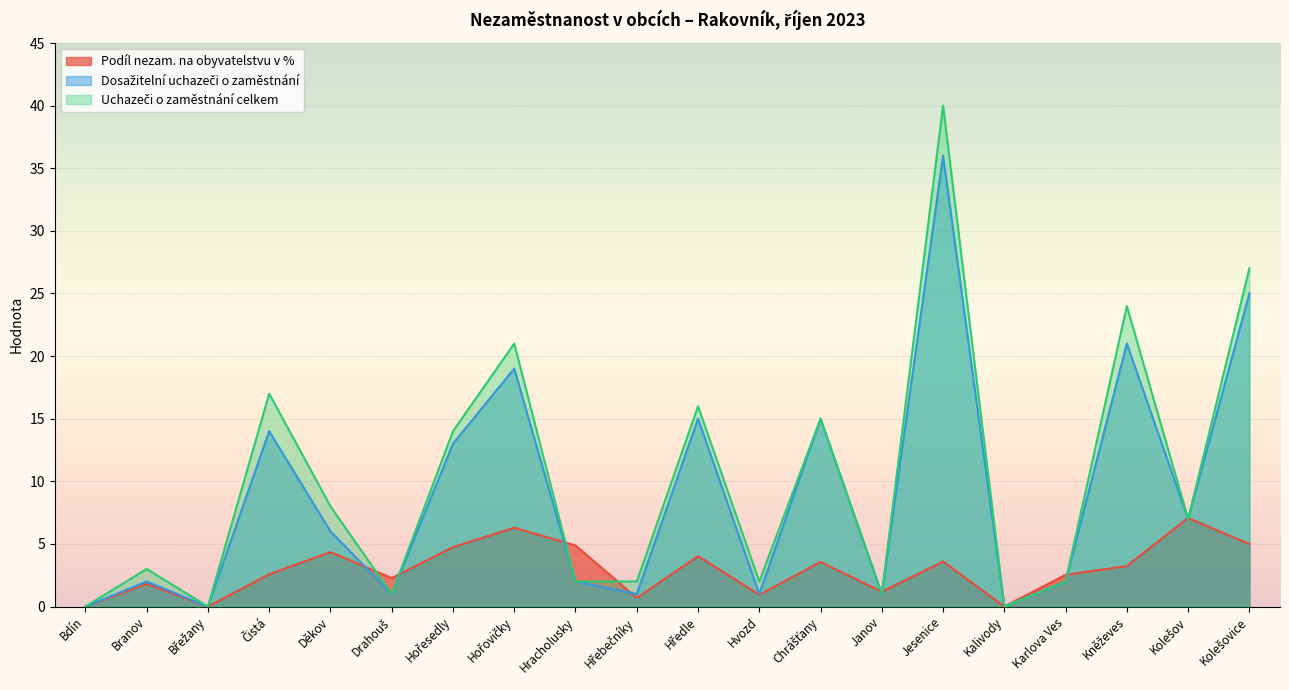

Reading right to left, transcribe all the data shown in this chart.

Podíl nezam. na obyvatelstvu v %: Kolešovice=5.0	Kolešov=7.1	Kněževes=3.2	Karlova Ves=2.5	Kalivody=0.0	Jesenice=3.6	Janov=1.2	Chrášťany=3.6	Hvozd=0.9	Hředle=4.0	Hřebečníky=0.7	Hracholusky=4.9	Hořovičky=6.3	Hořesedly=4.7	Drahouš=2.3	Děkov=4.3	Čistá=2.6	Břežany=0.0	Branov=1.8	Bdín=0.0
Dosažitelní uchazeči o zaměstnání: Kolešovice=25.0	Kolešov=7.0	Kněževes=21.0	Karlova Ves=2.0	Kalivody=0.0	Jesenice=36.0	Janov=1.0	Chrášťany=15.0	Hvozd=1.0	Hředle=15.0	Hřebečníky=1.0	Hracholusky=2.0	Hořovičky=19.0	Hořesedly=13.0	Drahouš=1.0	Děkov=6.0	Čistá=14.0	Břežany=0.0	Branov=2.0	Bdín=0.0
Uchazeči o zaměstnání celkem: Kolešovice=27.0	Kolešov=7.0	Kněževes=24.0	Karlova Ves=2.0	Kalivody=0.0	Jesenice=40.0	Janov=1.0	Chrášťany=15.0	Hvozd=2.0	Hředle=16.0	Hřebečníky=2.0	Hracholusky=2.0	Hořovičky=21.0	Hořesedly=14.0	Drahouš=1.0	Děkov=8.0	Čistá=17.0	Břežany=0.0	Branov=3.0	Bdín=0.0